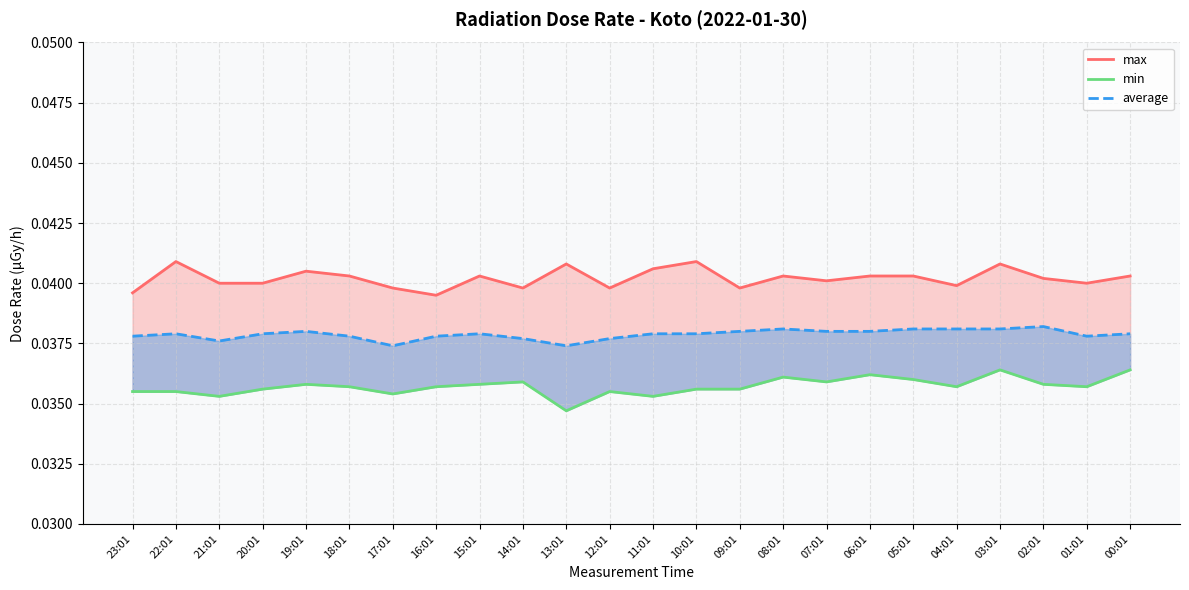

At which category does the chart reach its minimum across all series?

13:01